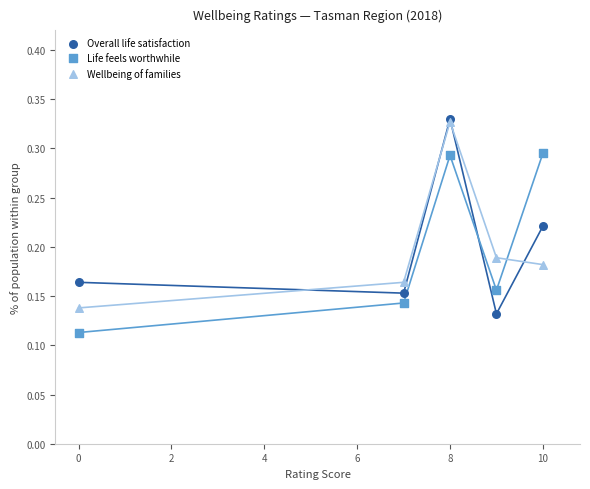

What are all the series names shown in the legend?

Overall life satisfaction, Life feels worthwhile, Wellbeing of families